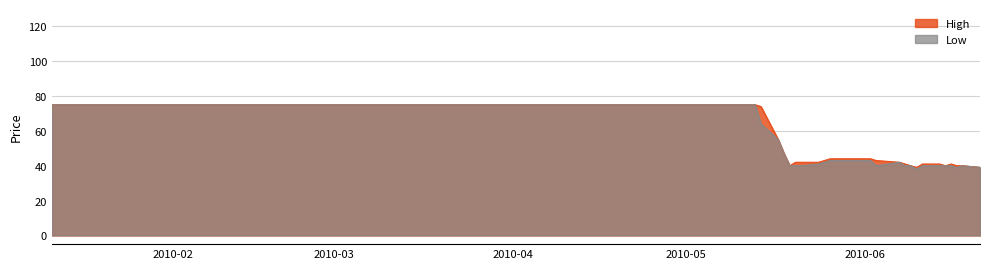

True or false: High and Low intersect in this chart.

False